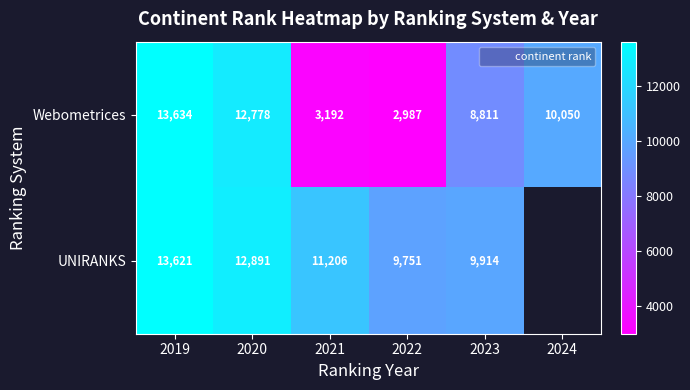

What is the sum of the Webometrices values at 2021 and 2023?

12003.0